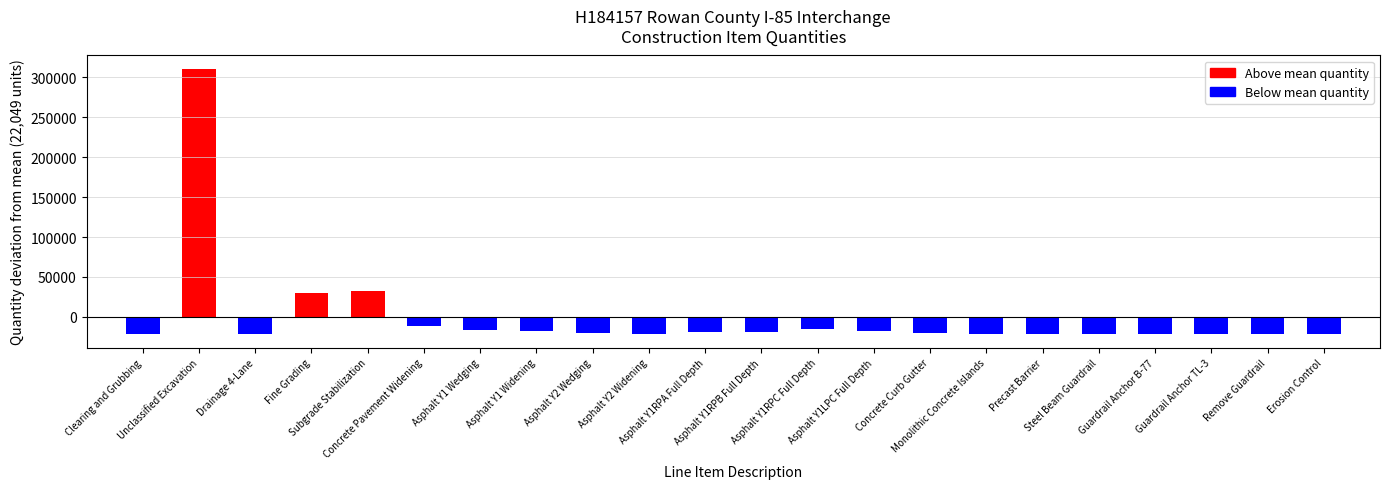

What is the difference between the maximum and second lowest values?

332976.0